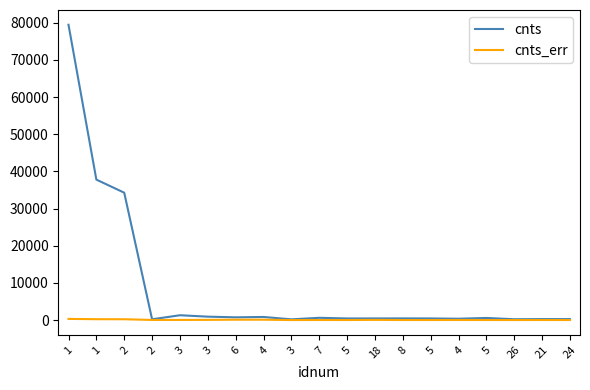

What is the sum of the cnts values at 8 and 18?

924.6